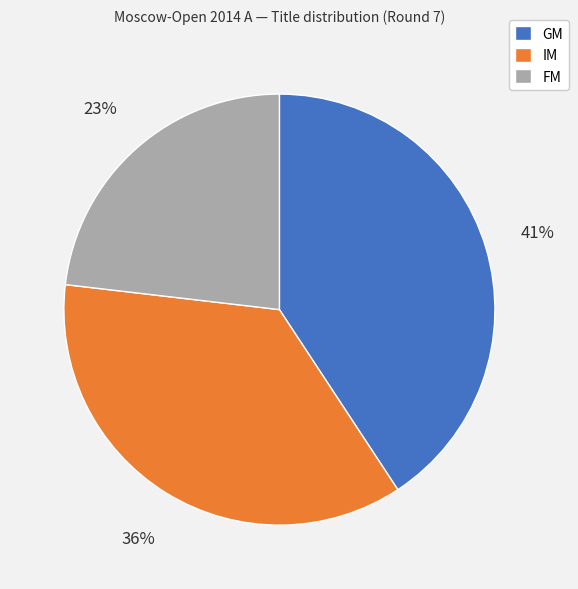

What is the ratio of the value at FM to the value at IM?

0.6